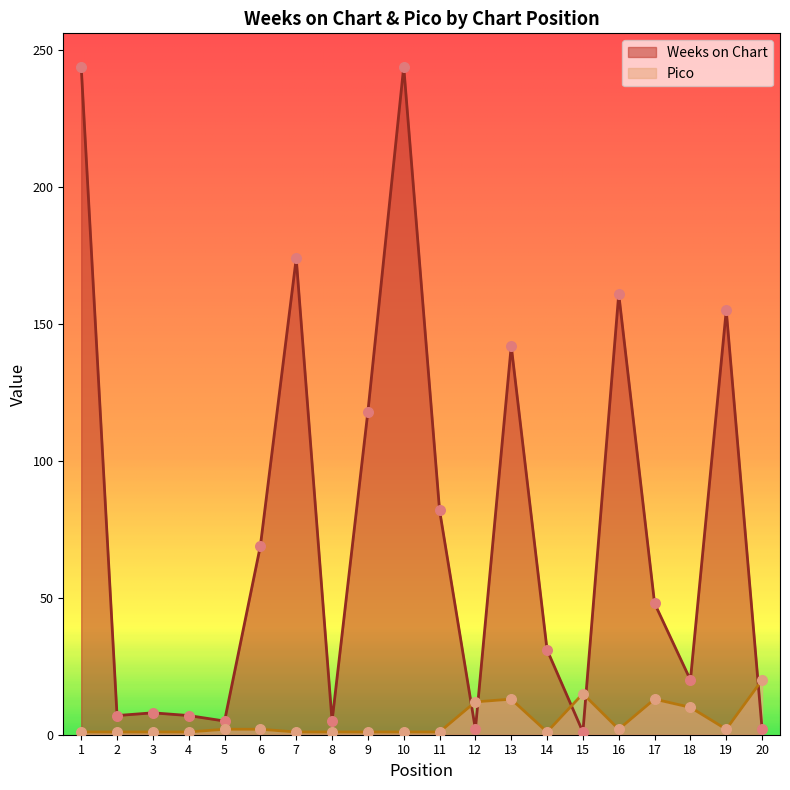

Which series reaches the minimum Y coordinate?

Weeks on Chart